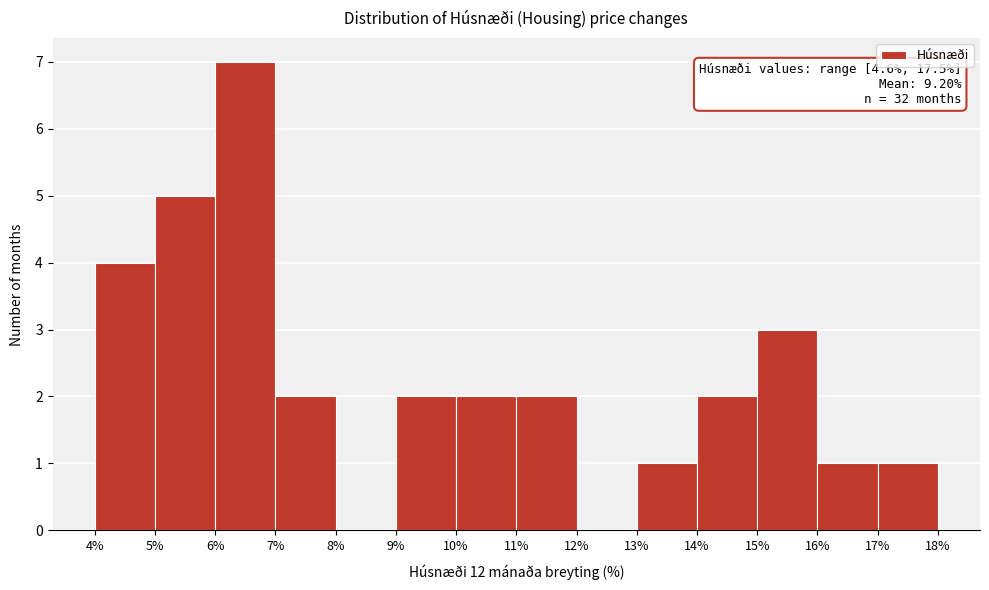

Which range on the x-axis has the tallest bar?

6% to 7%